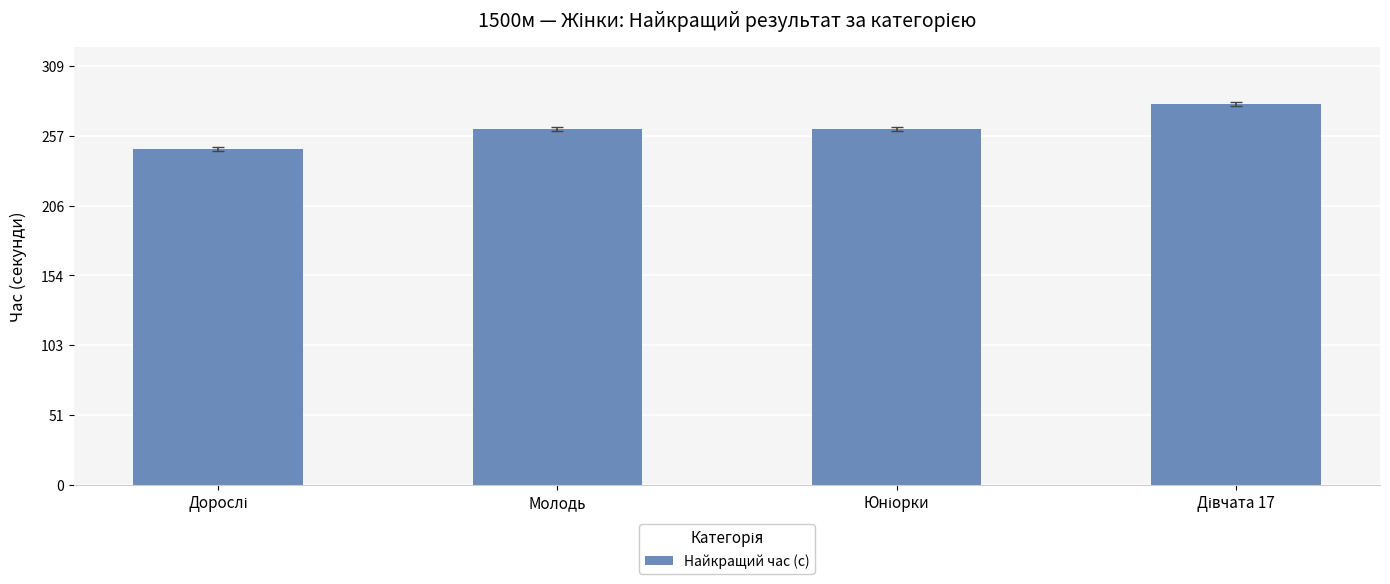

Is it true that the value at Молодь is 132.1?

False